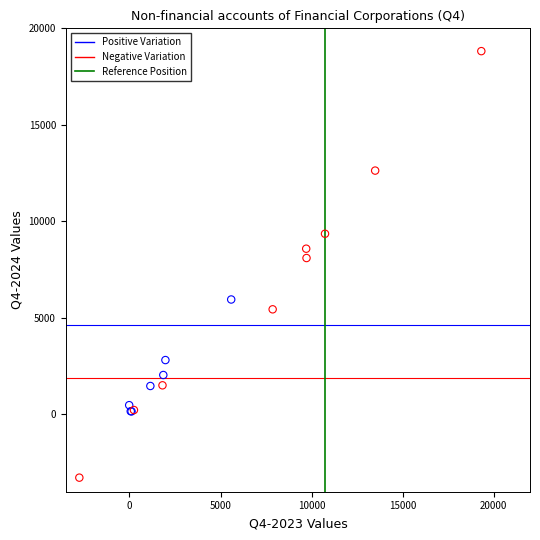

Which series contains the lowest Y value?

Negative Variation